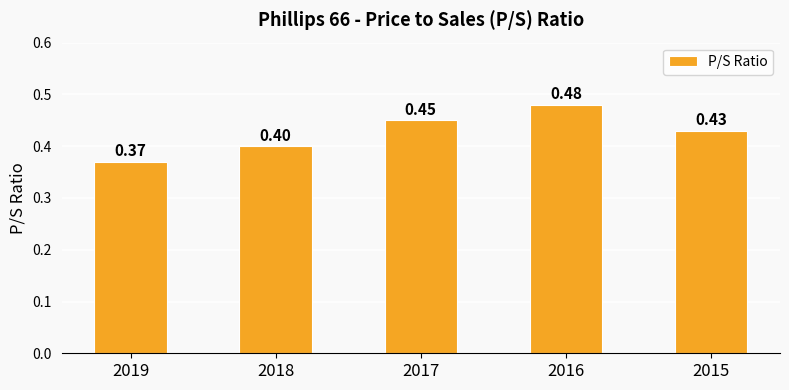

Does the chart contain stacked bars?

No